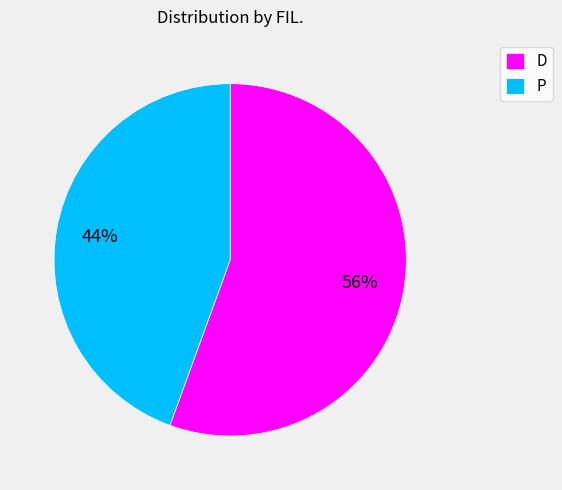

Which has a higher value, D or P?

D